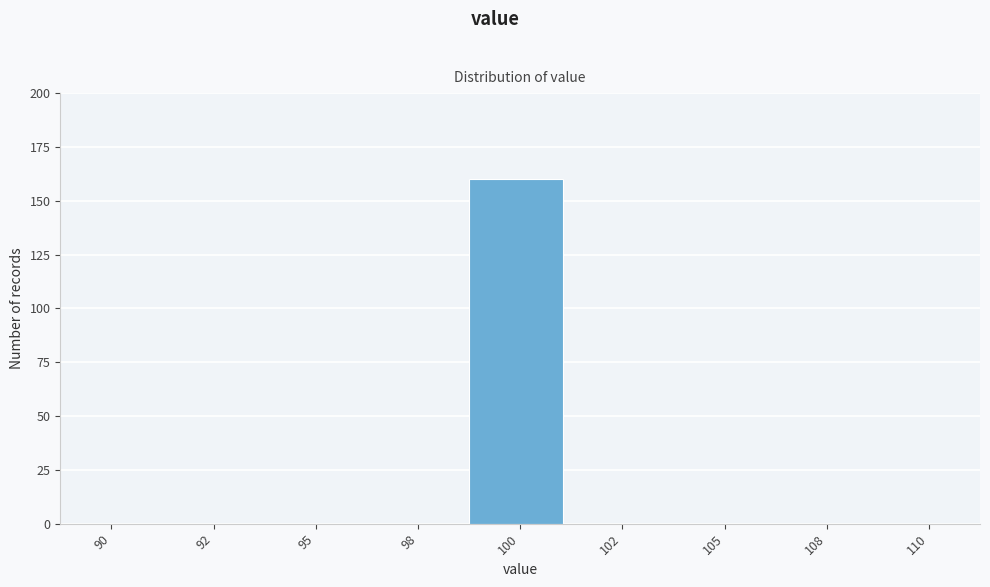

Reading left to right, transcribe all the data shown in this chart.

90=0	92=0	95=0	98=0	100=160	102=0	105=0	108=0	110=0